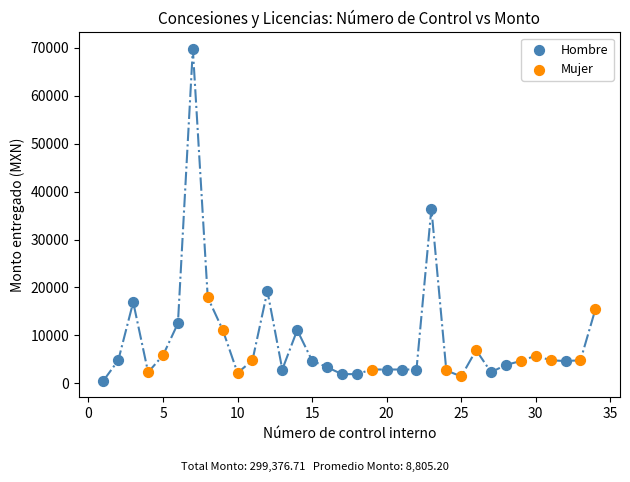

Which series has the largest Y range (max minus min)?

Hombre